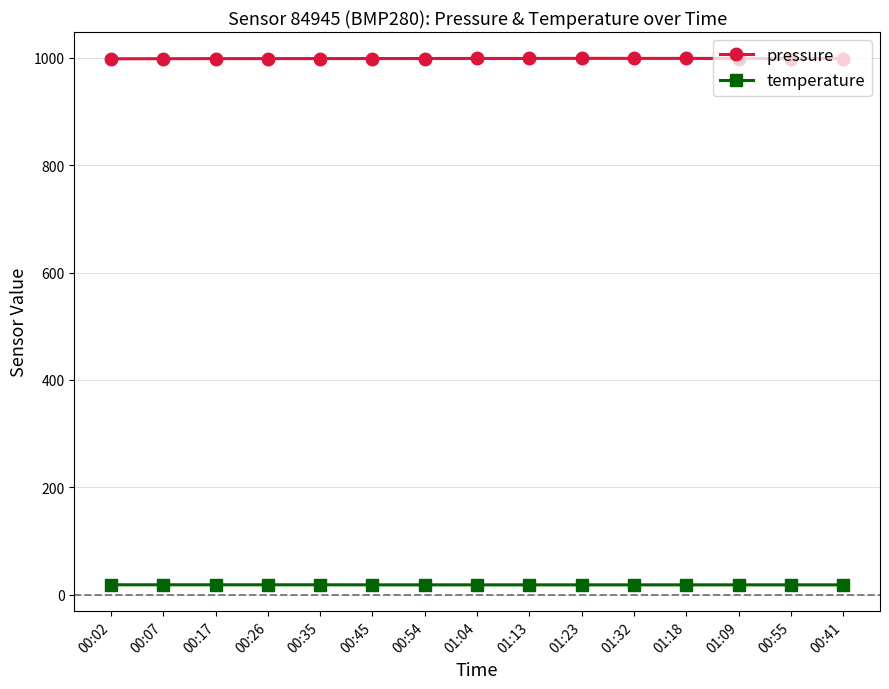

True or false: pressure and temperature intersect in this chart.

False